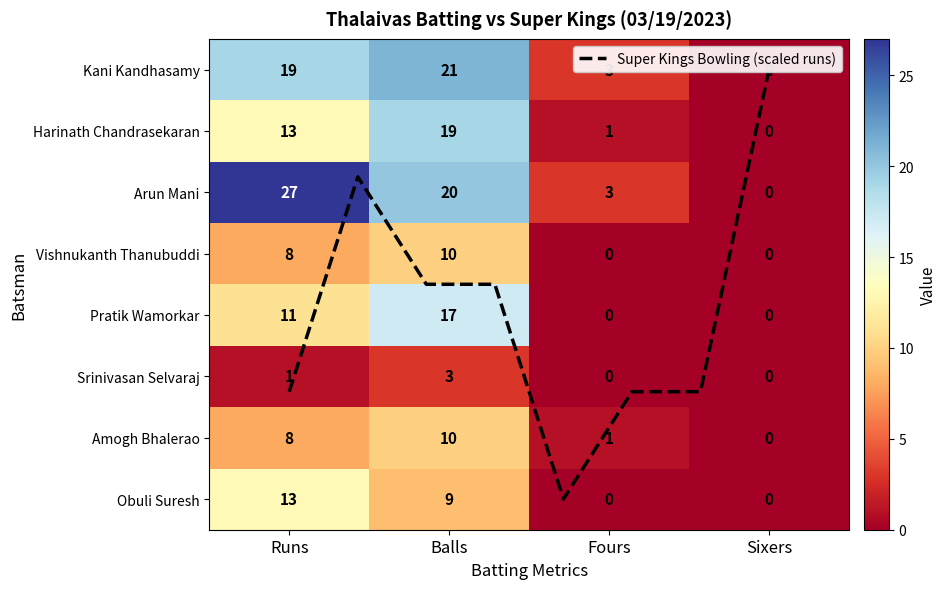

Is it true that Vishnukanth Thanubuddi equals 5 at Sixers?

False